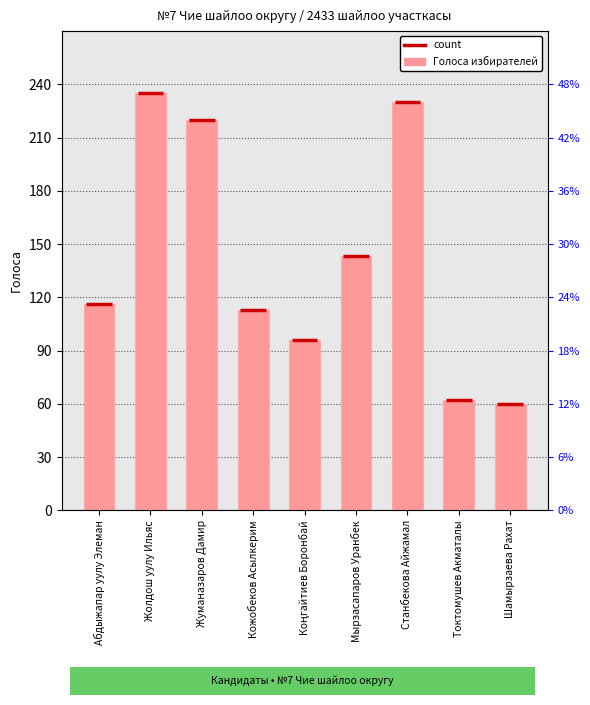

At which category does the chart reach its minimum across all series?

Шамырзаева Рахат